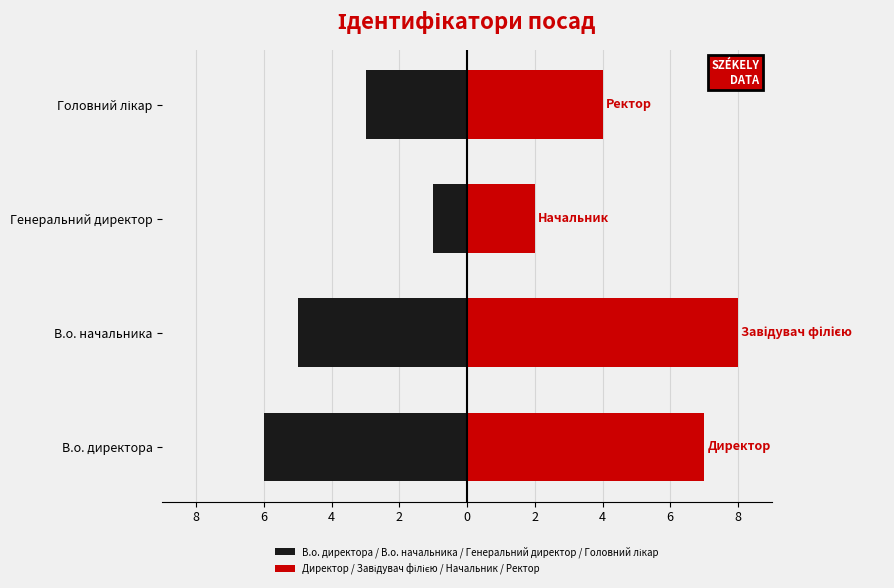

At how many categories does at least one series exceed 3?

3